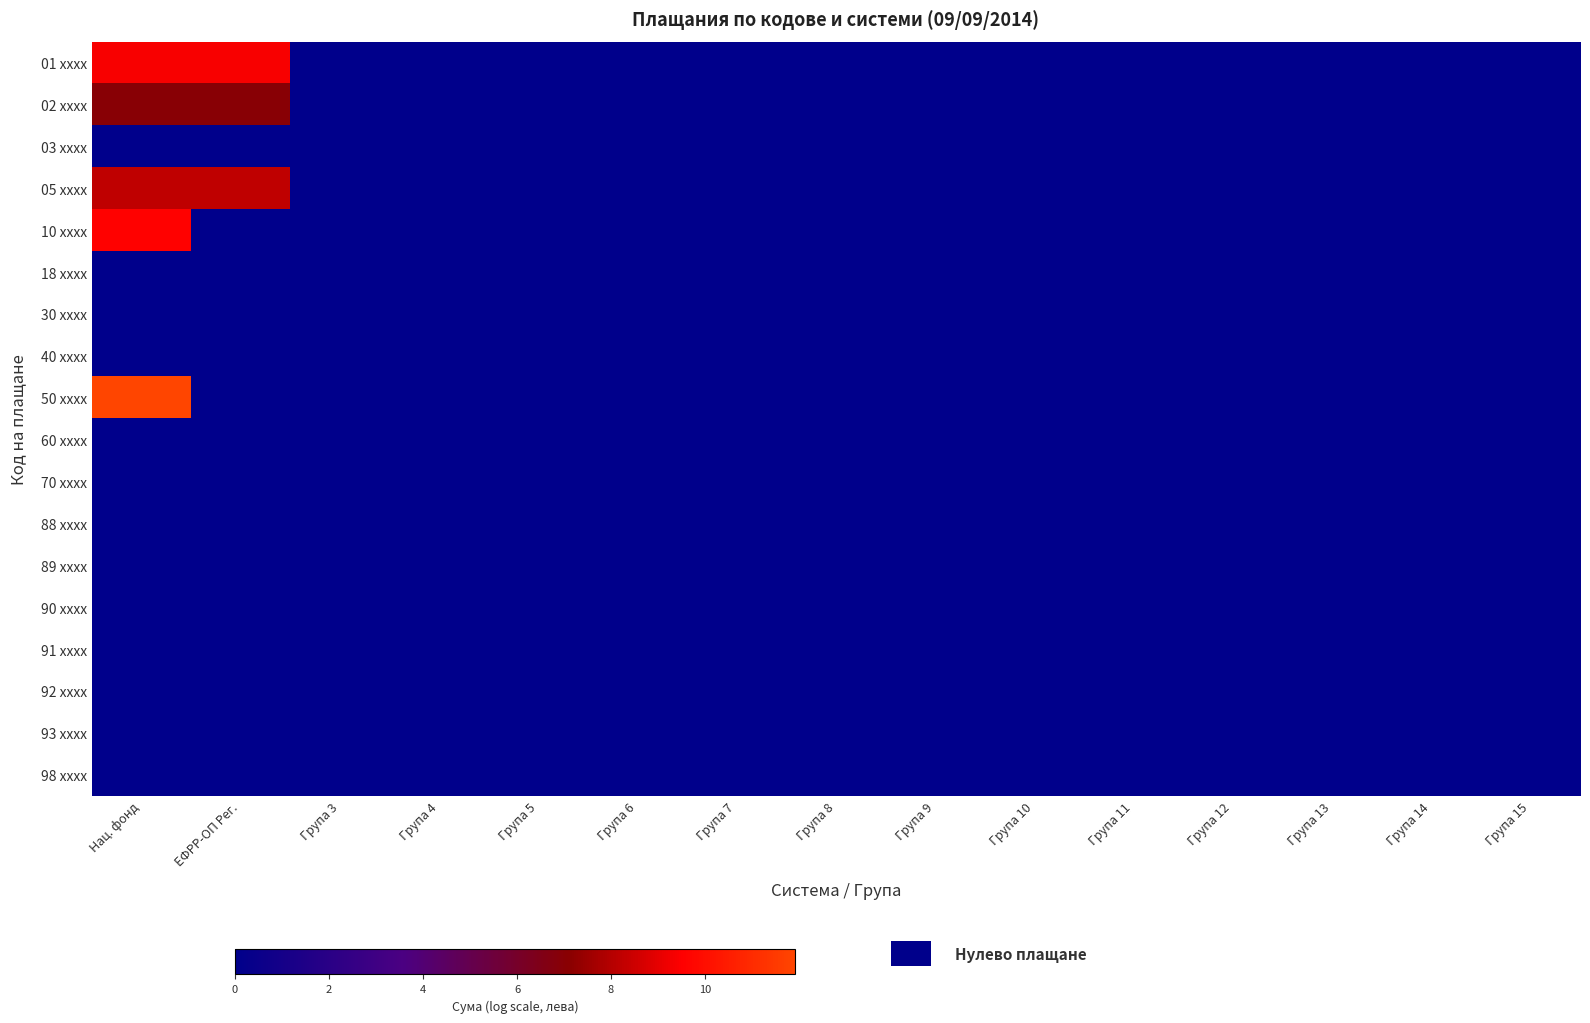

Is the value of 40 xxxx at Група 10 greater than the value of 93 xxxx at Група 15?

No